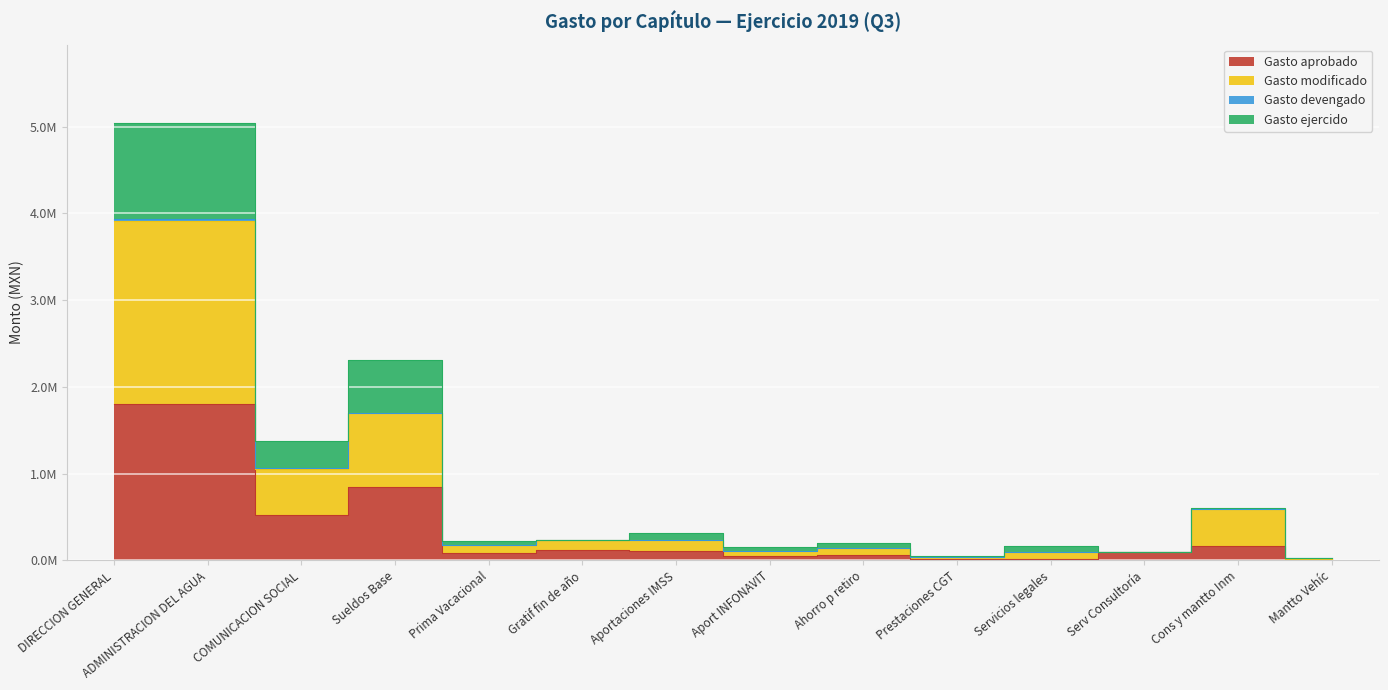

At which category does Gasto modificado reach its first local peak?

Sueldos Base